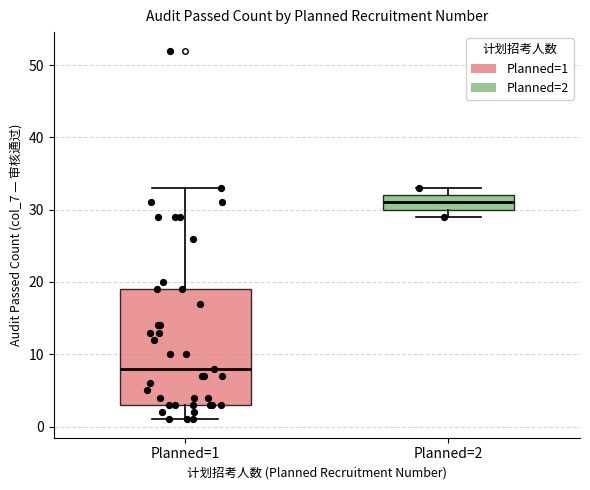

Reading left to right, transcribe this box plot: for each box, give where its median line is, the range the box spans, and where its two whiskers end, as read against the y-axis. The values are not printed on the chart, so give them approximately, as read against the axis.

Planned=1: median 8, box 3 to 19, whiskers 1 to 33
Planned=2: median 31, box 30 to 32, whiskers 29 to 33